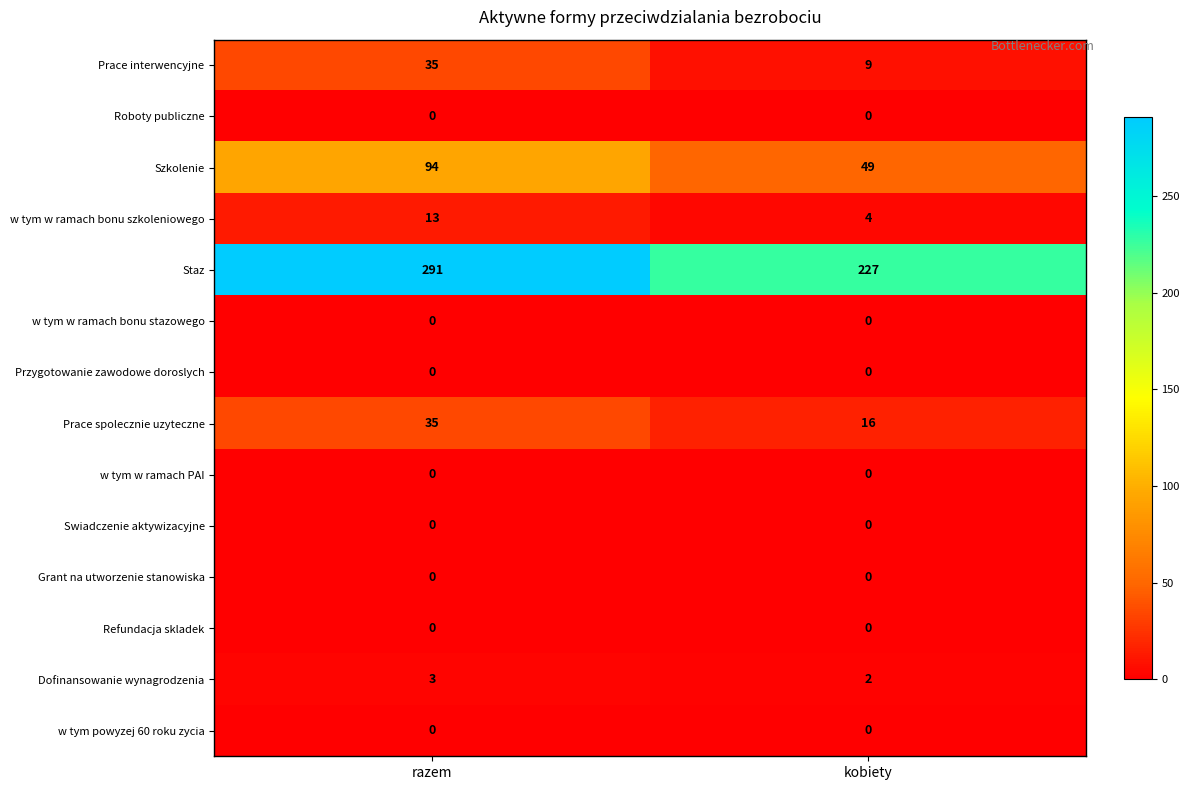

Which series has the largest total across all categories?

Staz